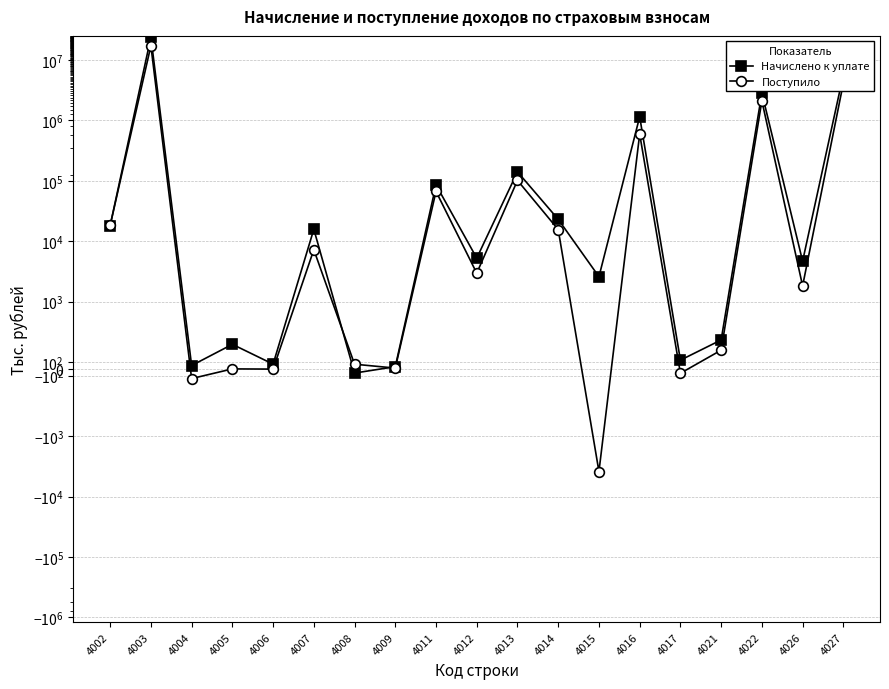

What is the total value across all series at 4012?

8225